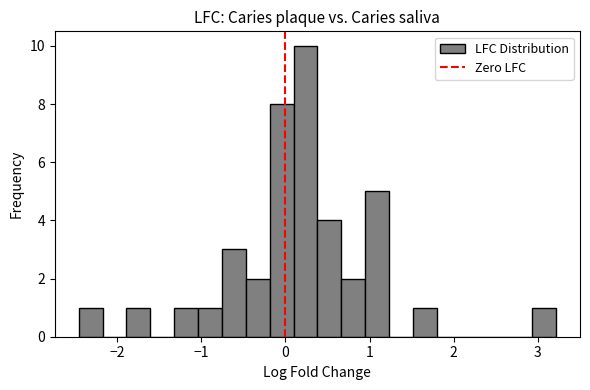

Read against the x-axis, roughly where is the centre of the tallest bar?

0.2